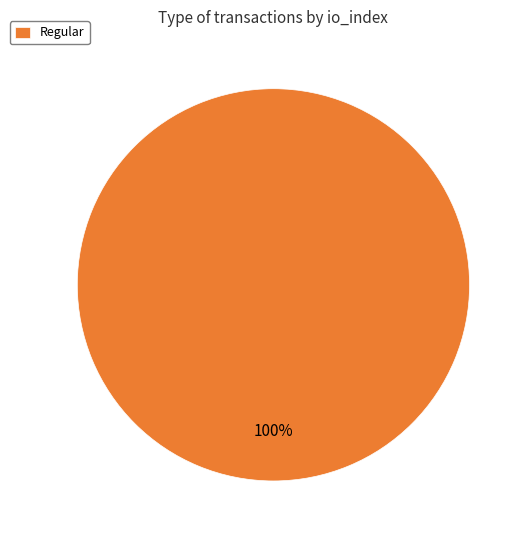

How many segments does this pie chart have?

1